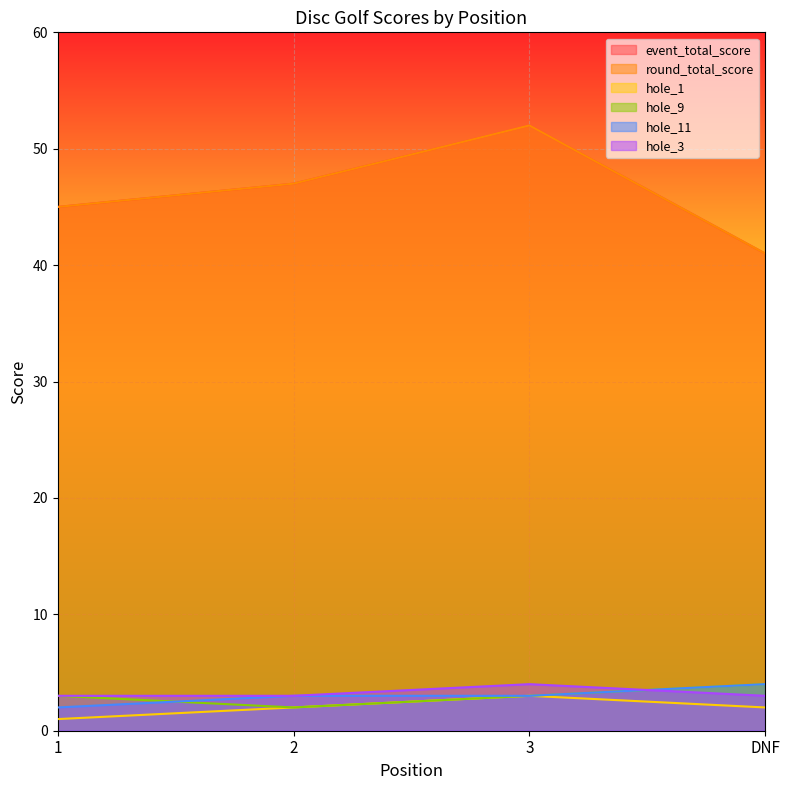

Between DNF and 2, which is larger?

2